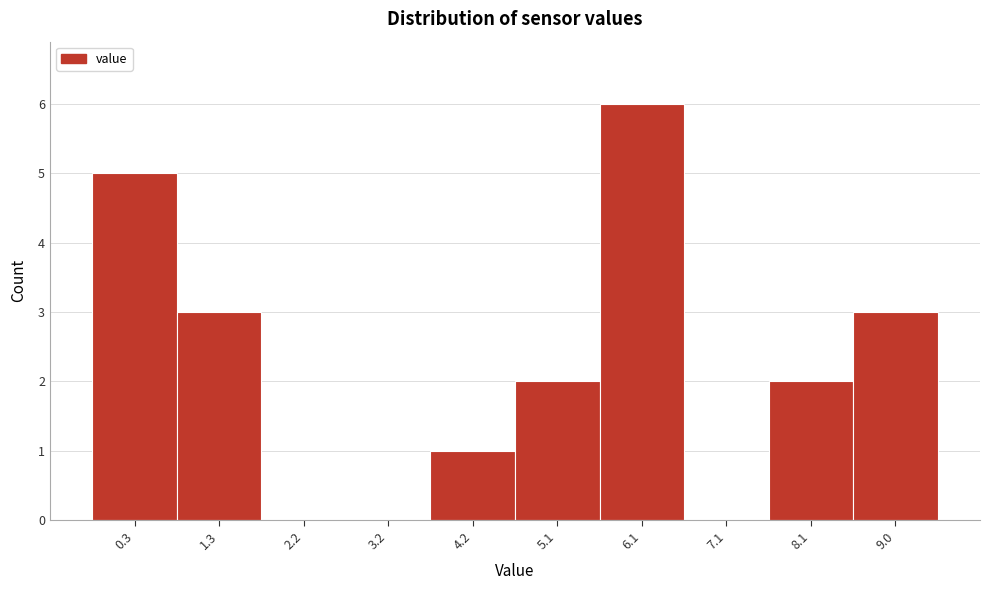

Reading left to right, what are all the values shown in this chart?

0.3=5	1.3=3	2.2=0	3.2=0	4.2=1	5.1=2	6.1=6	7.1=0	8.1=2	9.0=3